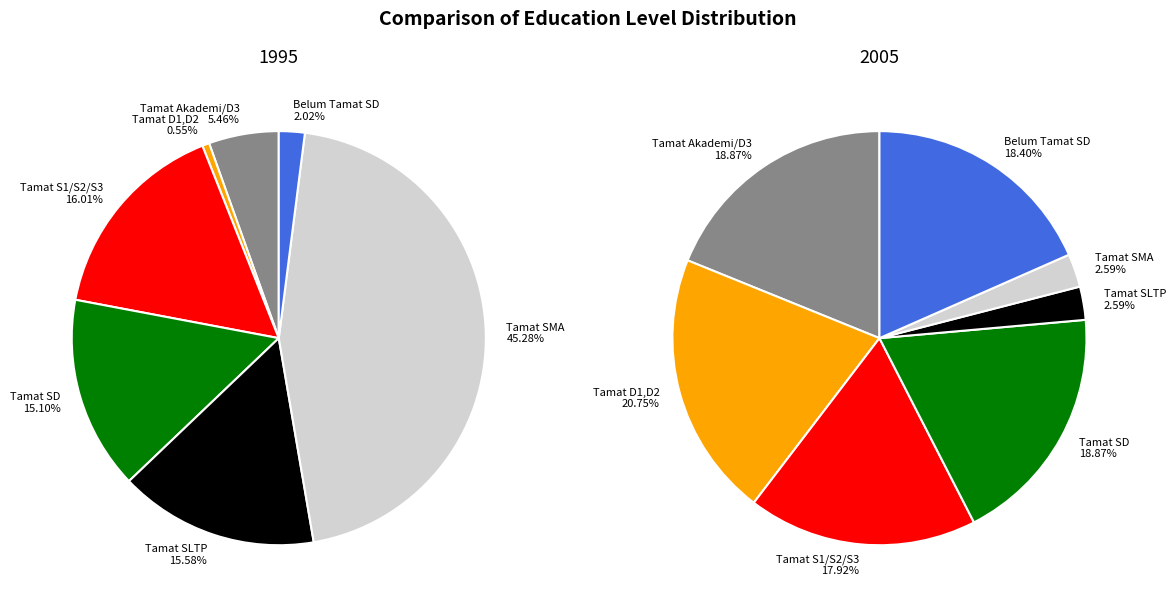

What is the largest slice in the pie chart?

Tamat SMA